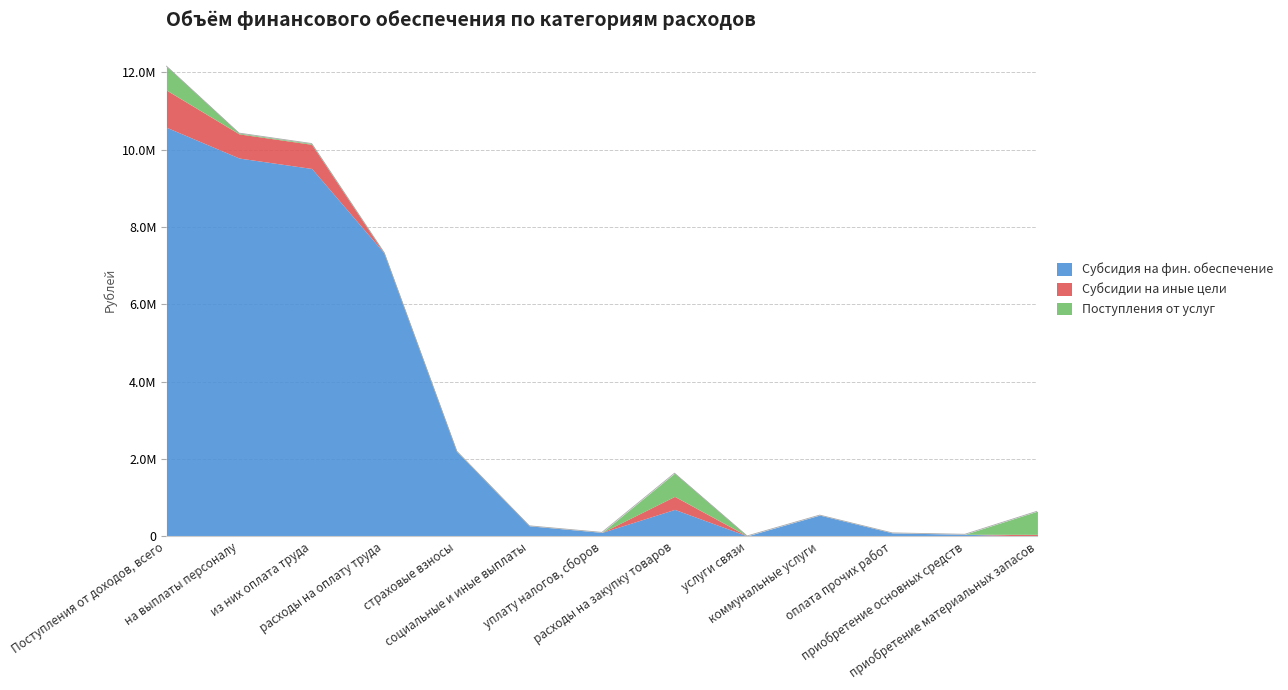

True or false: Субсидия на фин. обеспечение has a value of 2191354.0 at страховые взносы.

True